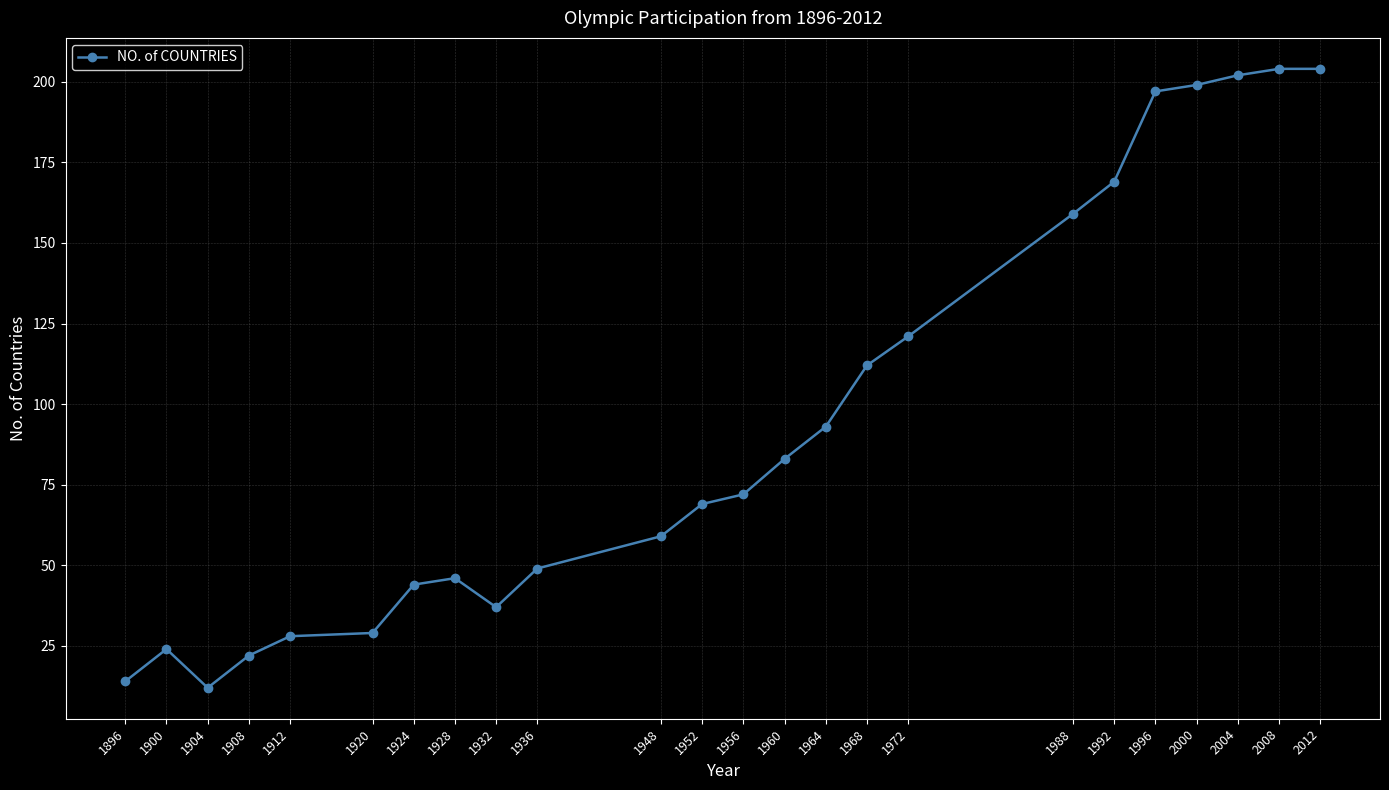

What is the maximum value shown in the chart?

204